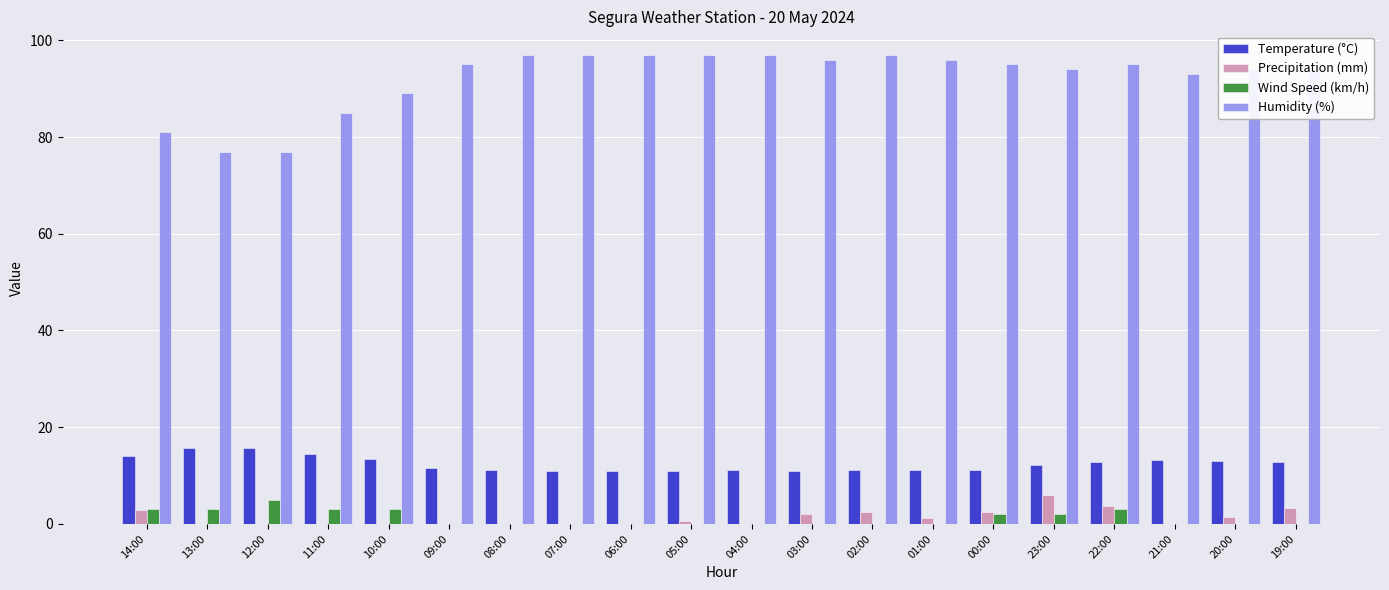

What are all the series names shown in the legend?

Temperature (°C), Precipitation (mm), Wind Speed (km/h), Humidity (%)